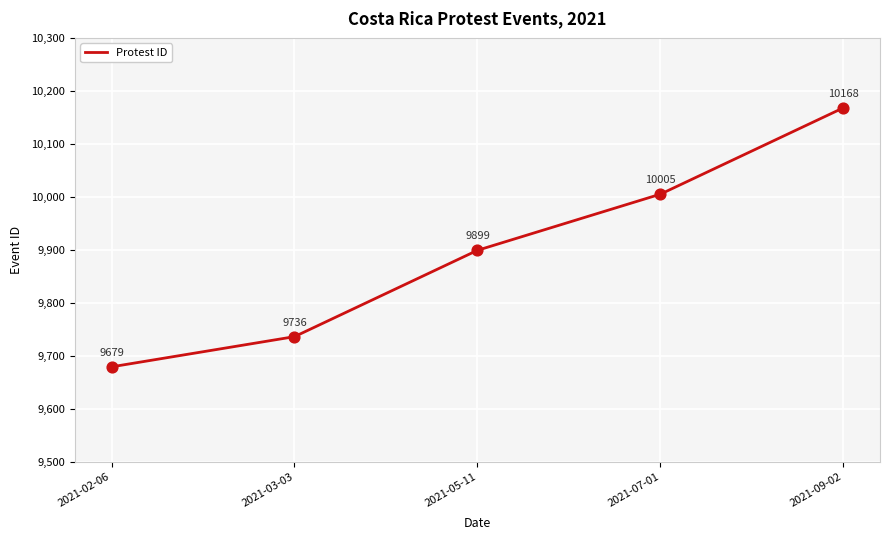

What is the change in value from 2021-07-01 to 2021-09-02?

+163